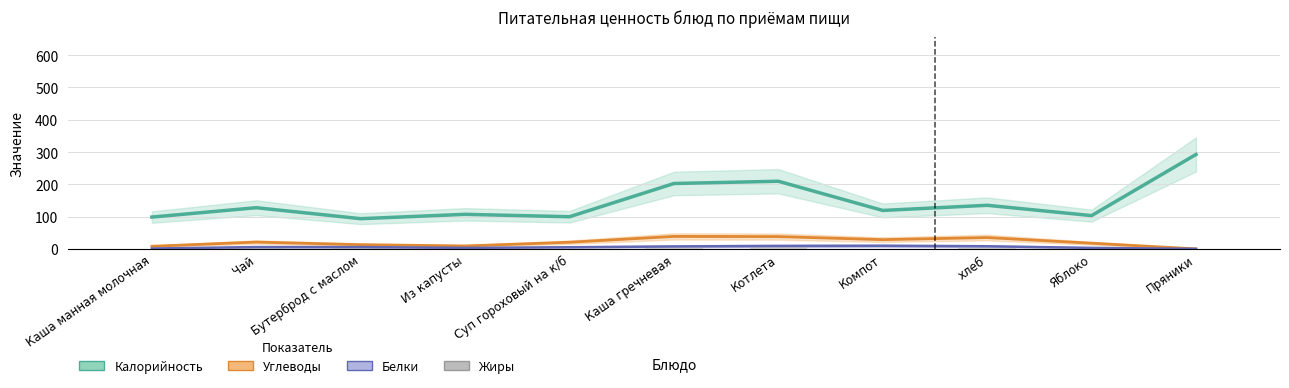

Reading left to right, transcribe all the data shown in this chart.

Калорийность: Каша манная молочная=98.5	Чай=127.5	Бутерброд с маслом=93.5	Из капусты=107.0	Суп гороховый на к/б=99.5	Каша гречневая=202.5	Котлета=209.5	Компот=119.0	хлеб=135.0	Яблоко=103.0	Пряники=292.5
Углеводы: Каша манная молочная=8.0	Чай=21.0	Бутерброд с маслом=13.0	Из капусты=9.0	Суп гороховый на к/б=20.5	Каша гречневая=38.5	Котлета=38.0	Компот=28.5	хлеб=35.0	Яблоко=17.5	Пряники=0.0
Белки: Каша манная молочная=1.0	Чай=5.5	Бутерброд с маслом=5.5	Из капусты=3.0	Суп гороховый на к/б=5.0	Каша гречневая=7.5	Котлета=9.0	Компот=9.5	хлеб=8.0	Яблоко=3.0	Пряники=0.0
Жиры: Каша манная молочная=1.0	Чай=3.0	Бутерброд с маслом=9.0	Из капусты=0.0	Суп гороховый на к/б=1.0	Каша гречневая=2.0	Котлета=6.0	Компот=1.0	хлеб=2.0	Яблоко=0.0	Пряники=0.0